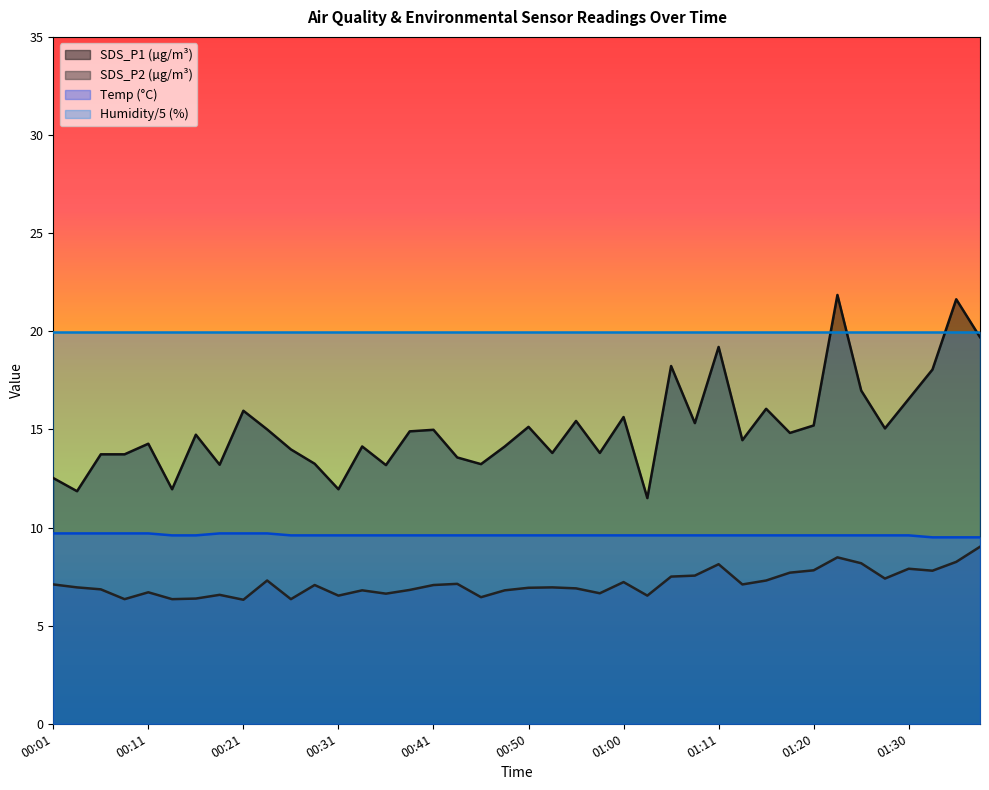

Where is the first local minimum for SDS_P2?

00:09